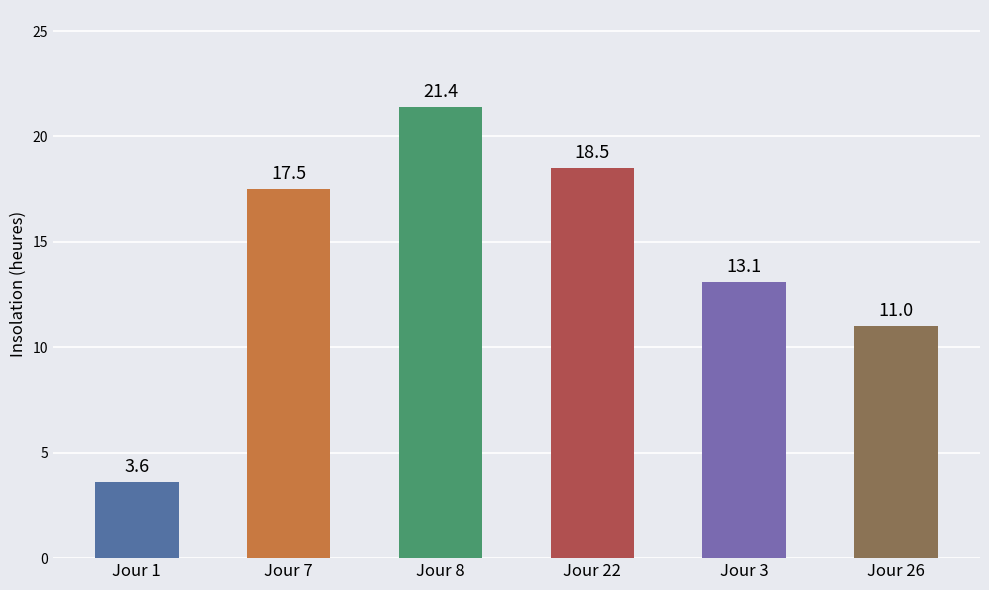

What is the maximum value shown in the chart?

21.4